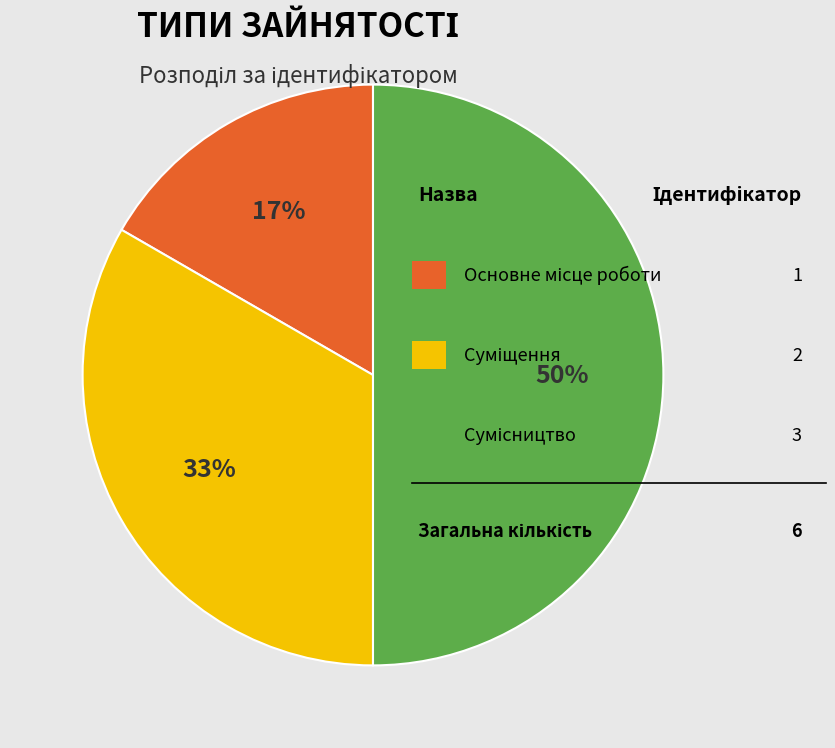

To the nearest percent, what is the average slice percentage?

33%